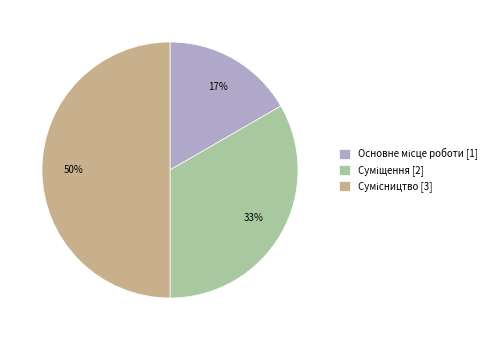

To the nearest percent, what is the average slice percentage?

33%